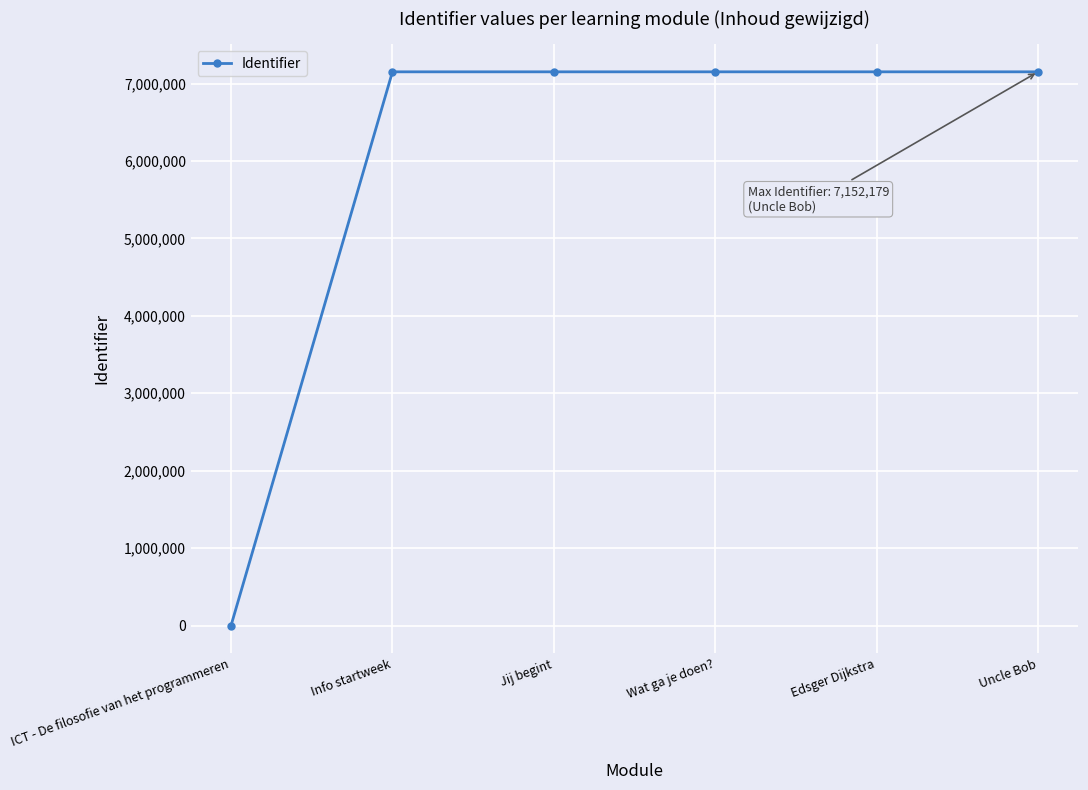

What is the label of the 4th point from the right?

Jij begint